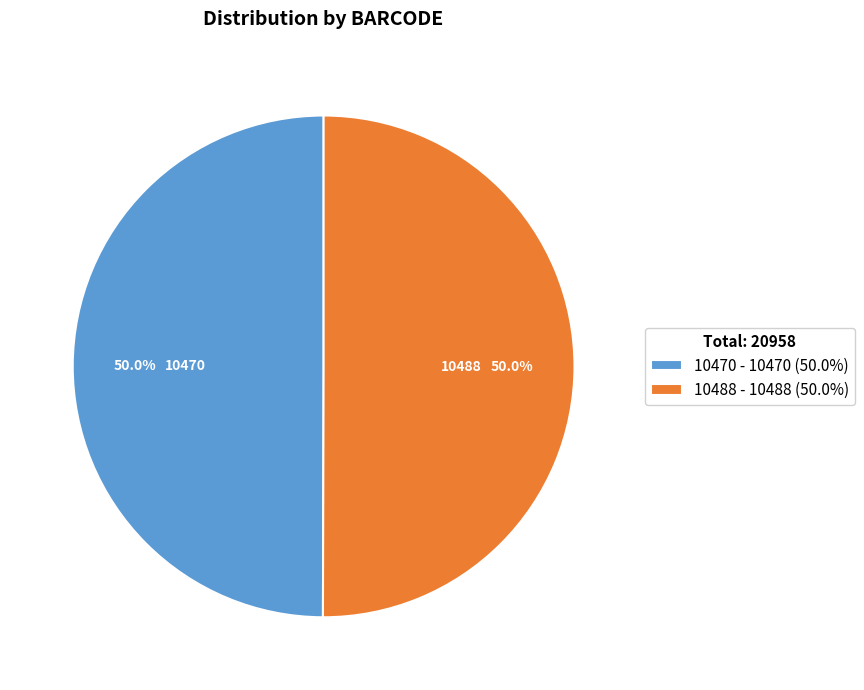

The 10470 slice represents 44% of the pie. True or false?

False